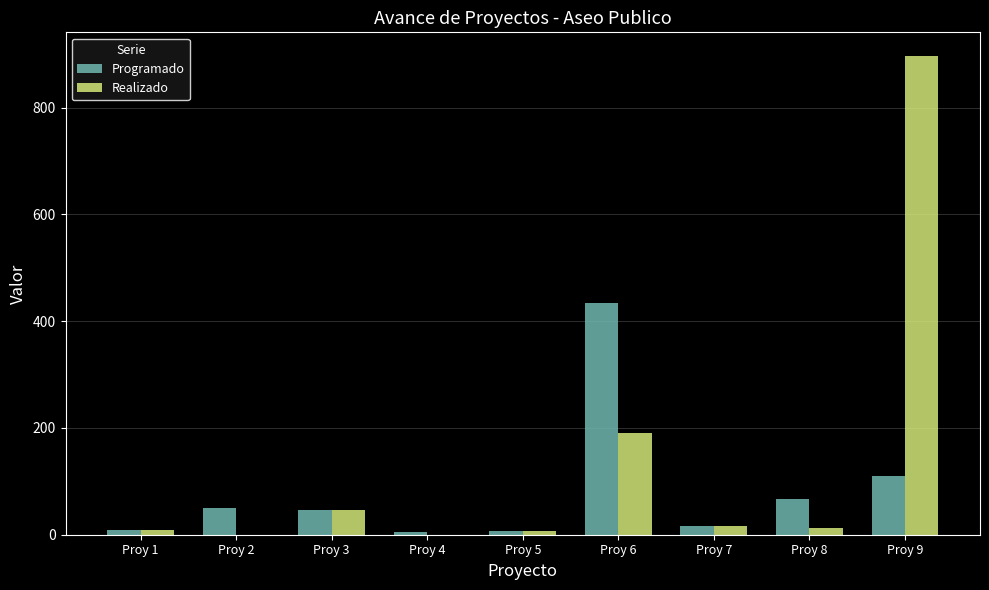

Between Proy 2 and Proy 9, which series saw the biggest shift?

Realizado